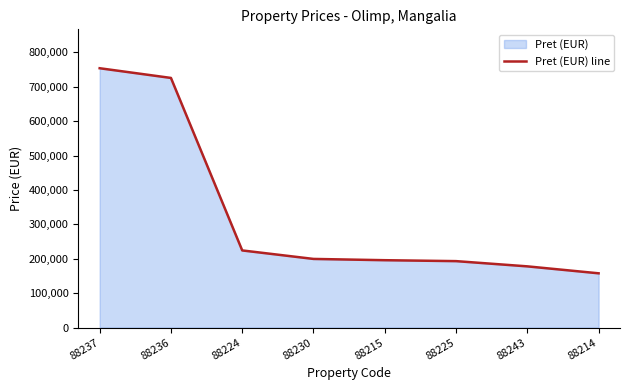

Where does the data first go above 199500?

88237